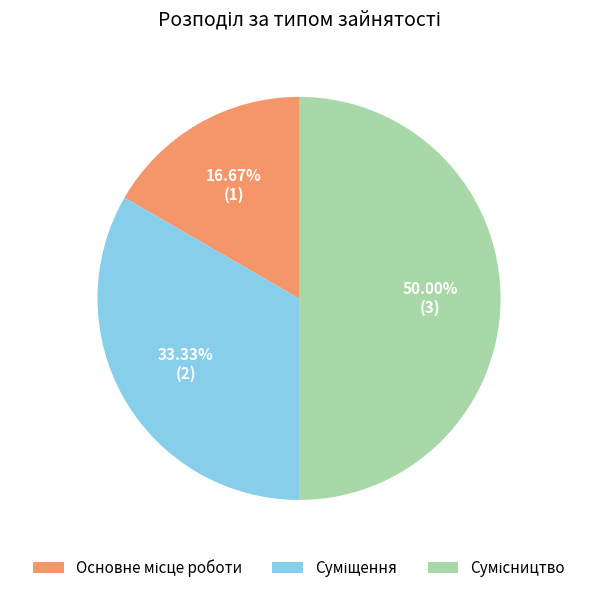

To the nearest percent, what is the combined percentage of Основне місце роботи and Суміщення?

50%